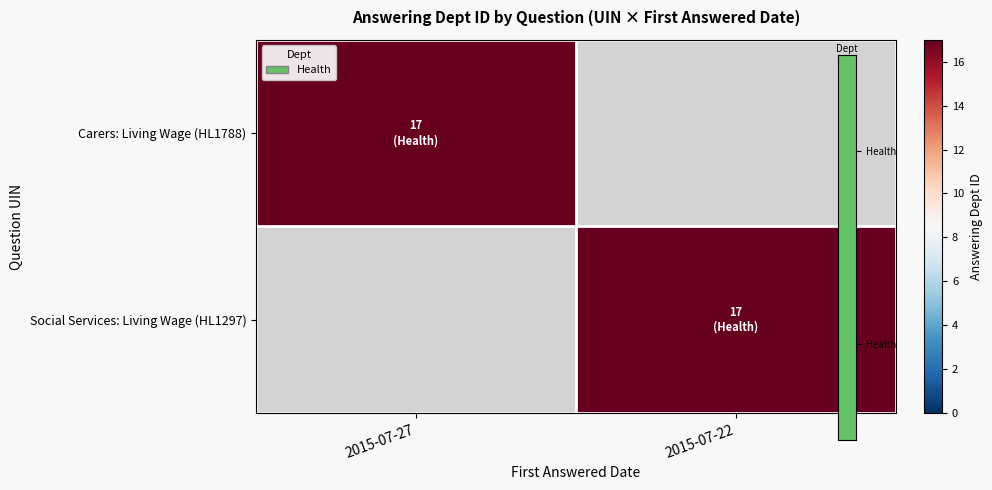

Reading right to left, extract all data points from this chart.

Carers: Living Wage (HL1788): 2015-07-22=0	2015-07-27=17
Social Services: Living Wage (HL1297): 2015-07-22=17	2015-07-27=0